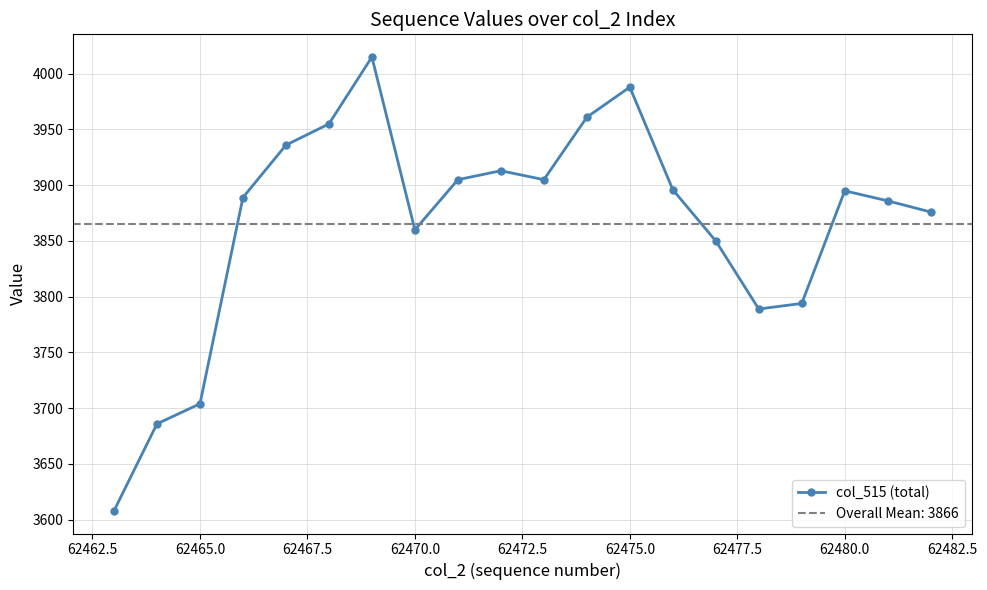

True or false: col_515 (total) has more than 2 points higher than both neighbors.

True